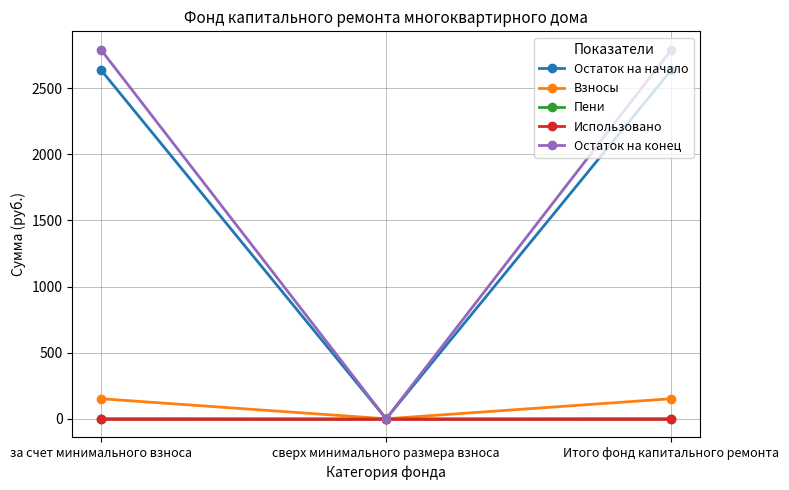

Which category has the lowest value in the Взносы series?

сверх минимального размера взноса